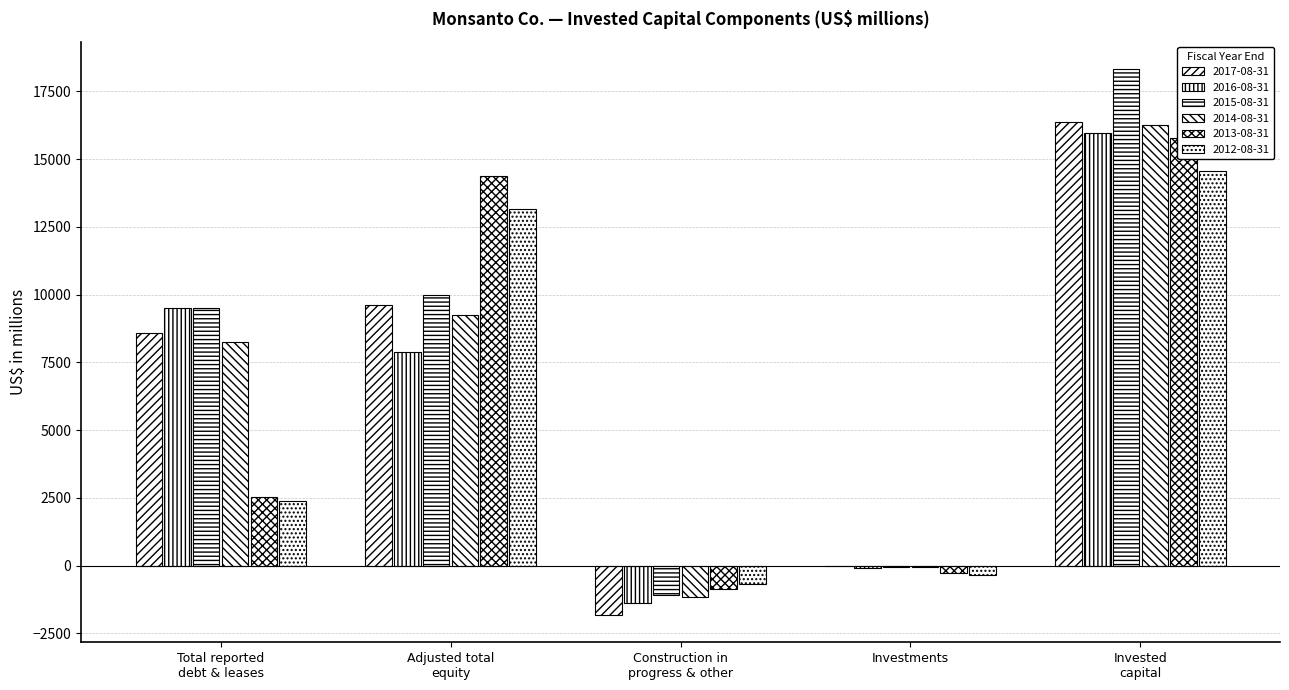

What is the label of the 4th bar from the right?

Adjusted total
equity